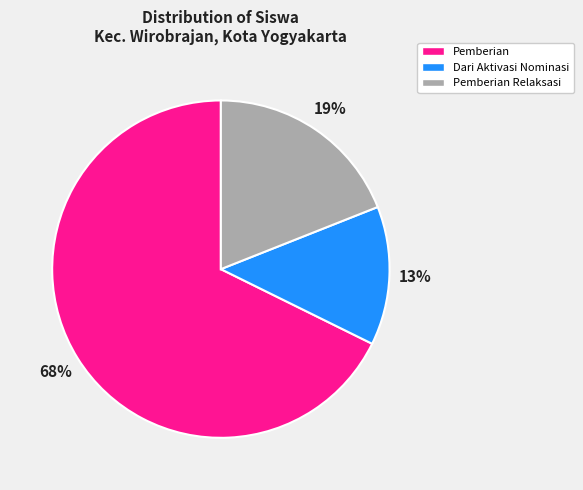

To the nearest percent, what is the average slice percentage?

33%